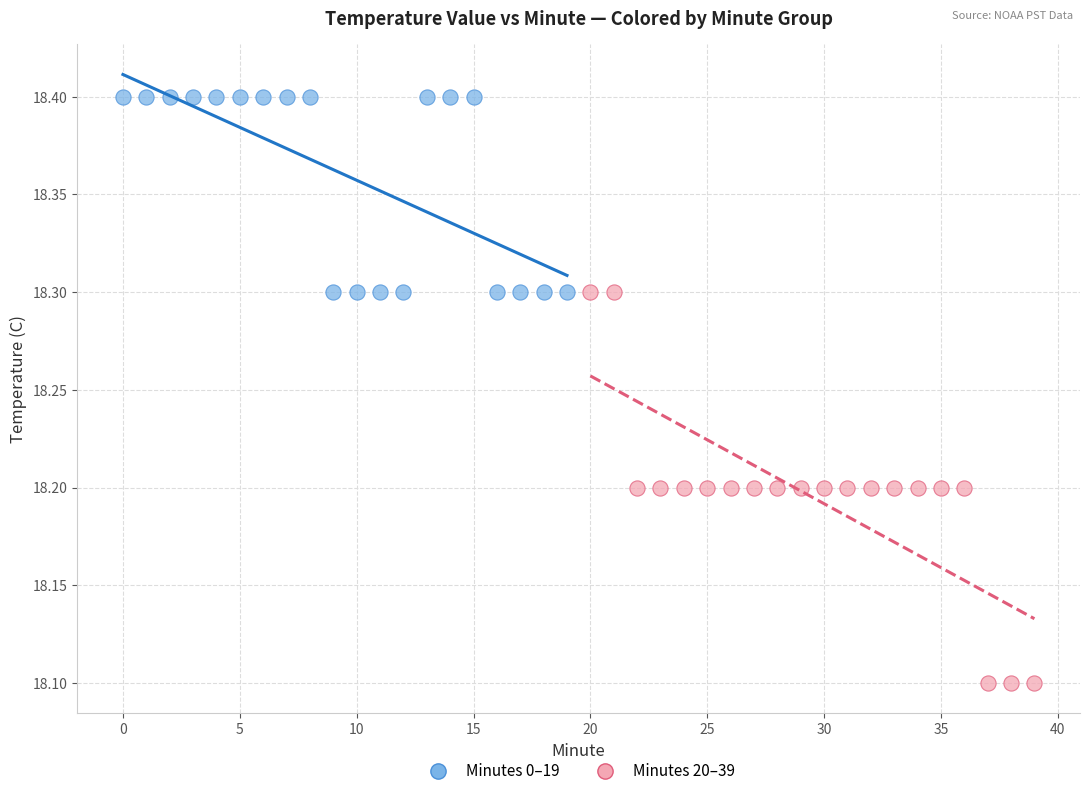

What are all the series names shown in the legend?

Minutes 0–19, Minutes 20–39